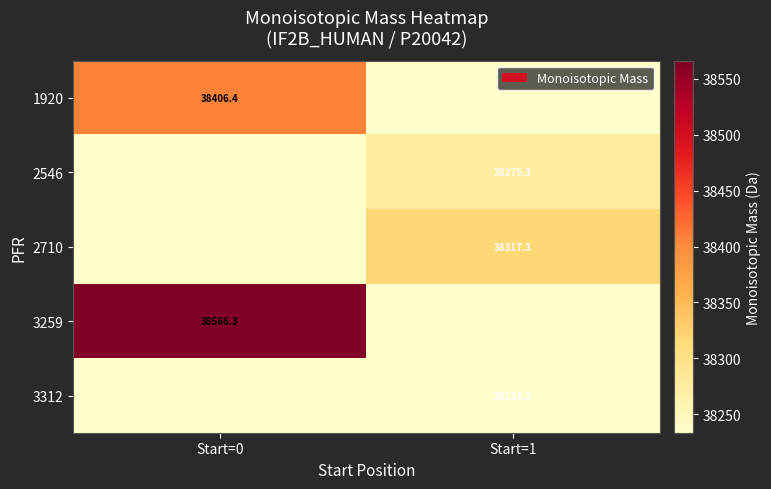

The value of 2710 at Start=1 is 23370.0. True or false?

False